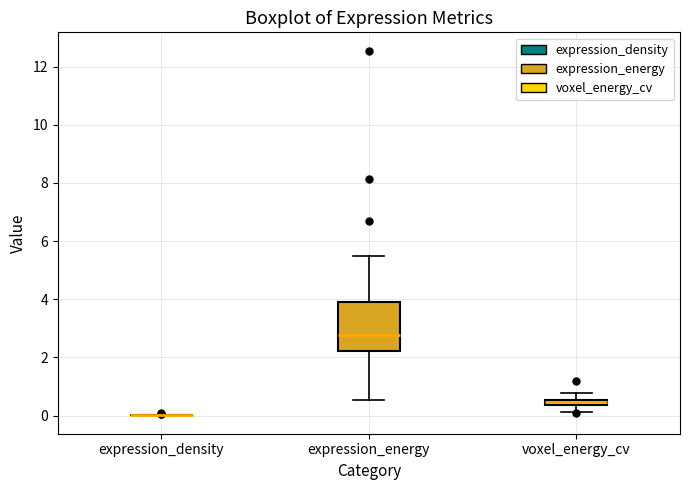

Comparing the boxes themselves (not the whiskers), which one is the tallest?

expression_energy